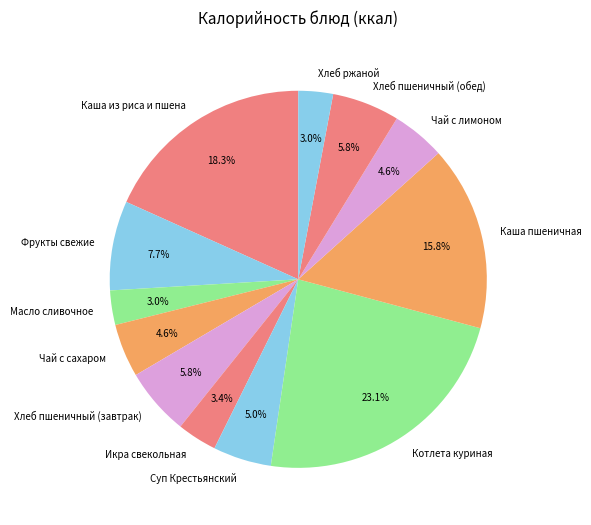

What is the ratio of the value at Хлеб ржаной to the value at Котлета куриная?

0.1